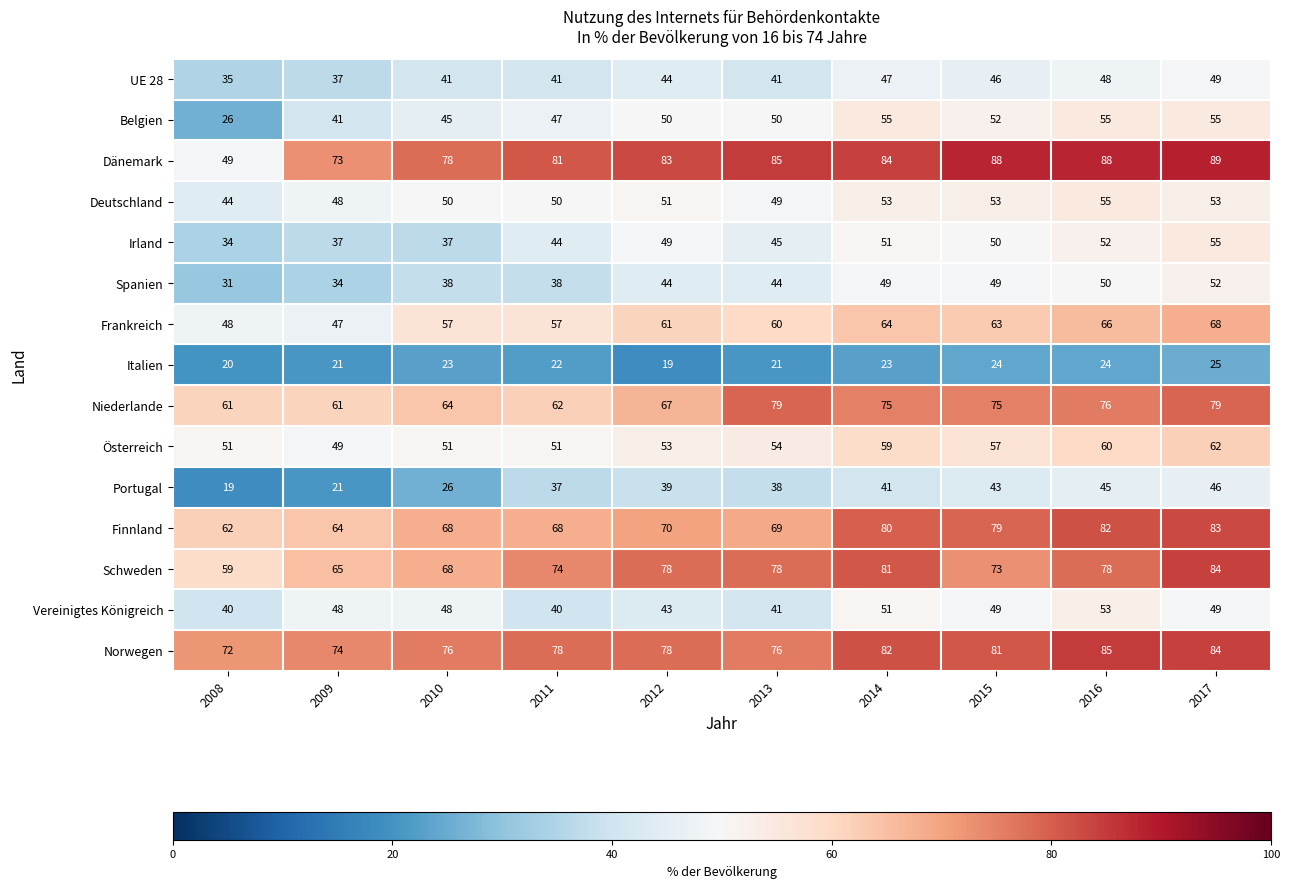

What is the average value of the Dänemark series?

80